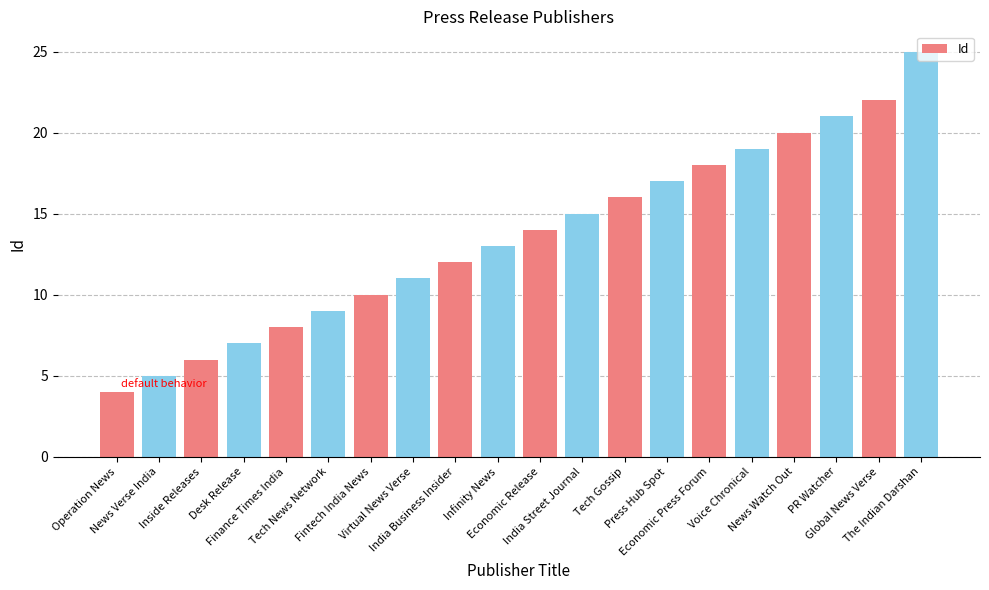

Between Tech Gossip and The Indian Darshan, which is larger?

The Indian Darshan